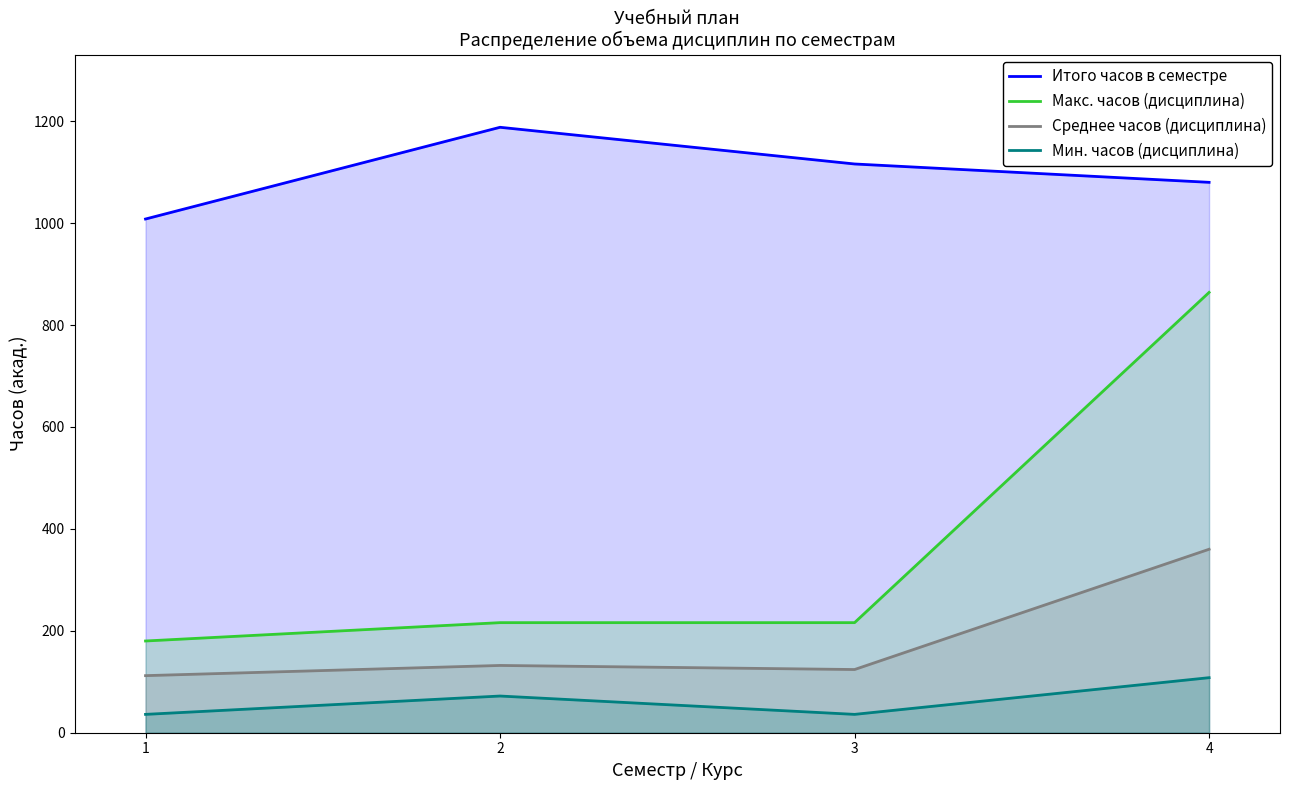

How many values in the Среднее часов (дисциплина) series exceed 132?

1